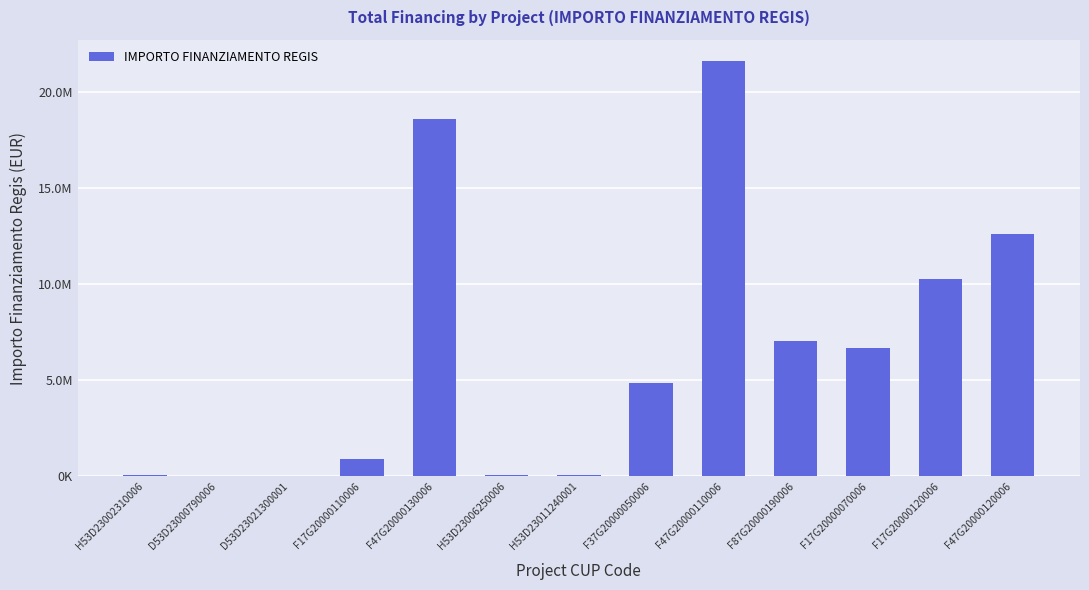

Are the bars horizontal?

No